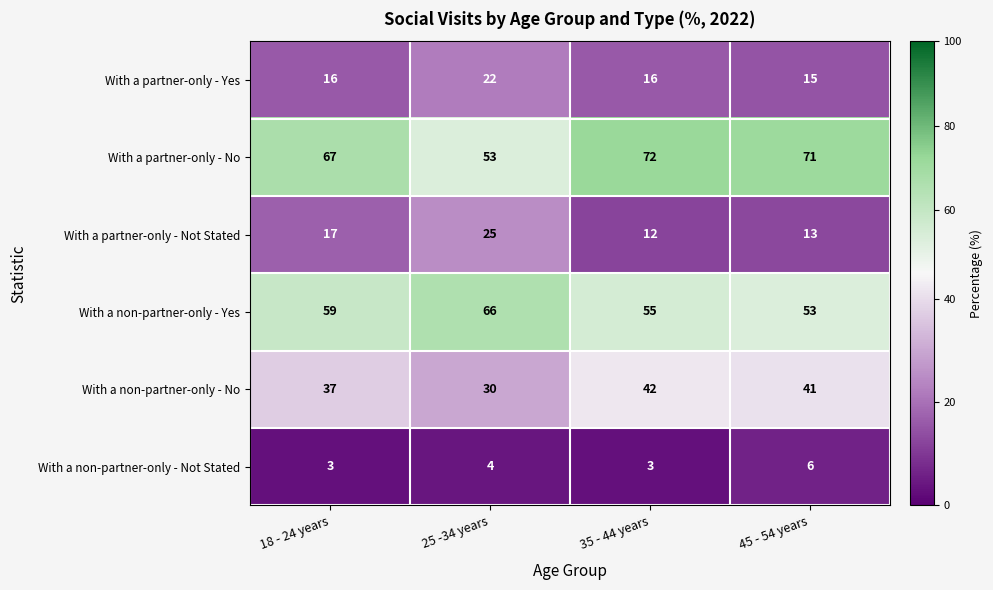

How many categories are shown in the chart?

4